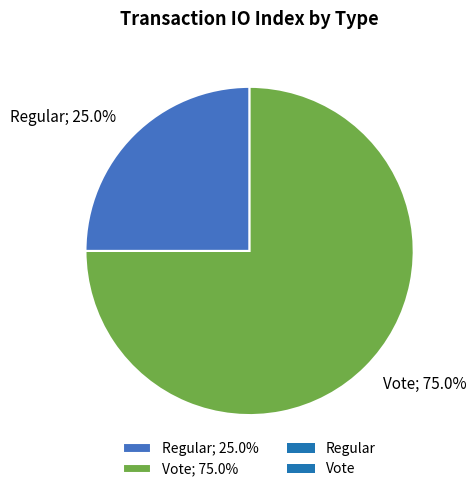

To the nearest percent, what percentage of the pie is Regular?

25%